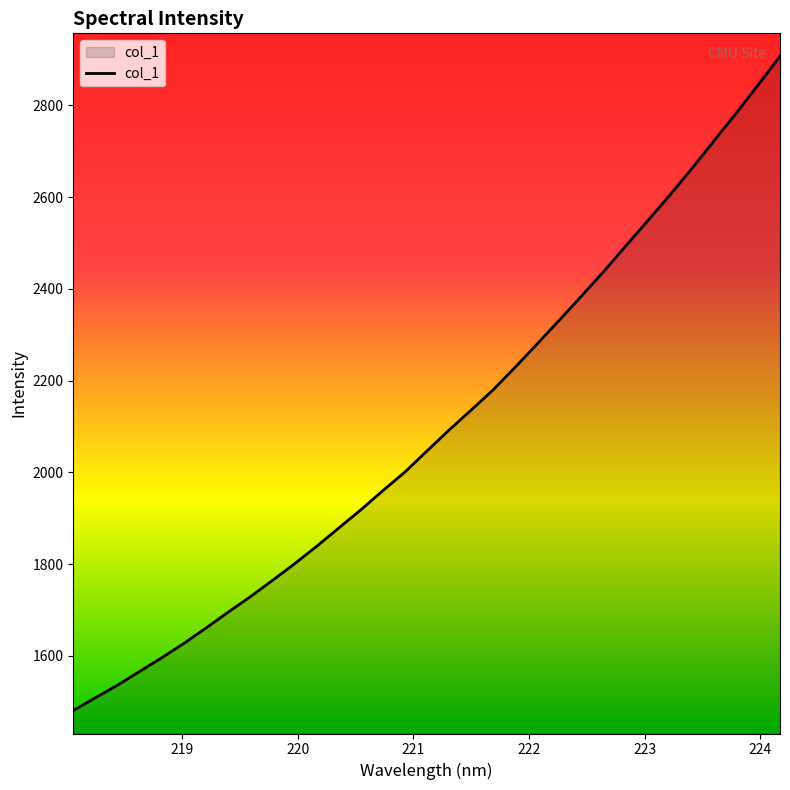

What is the maximum value shown in the chart?

2907.2